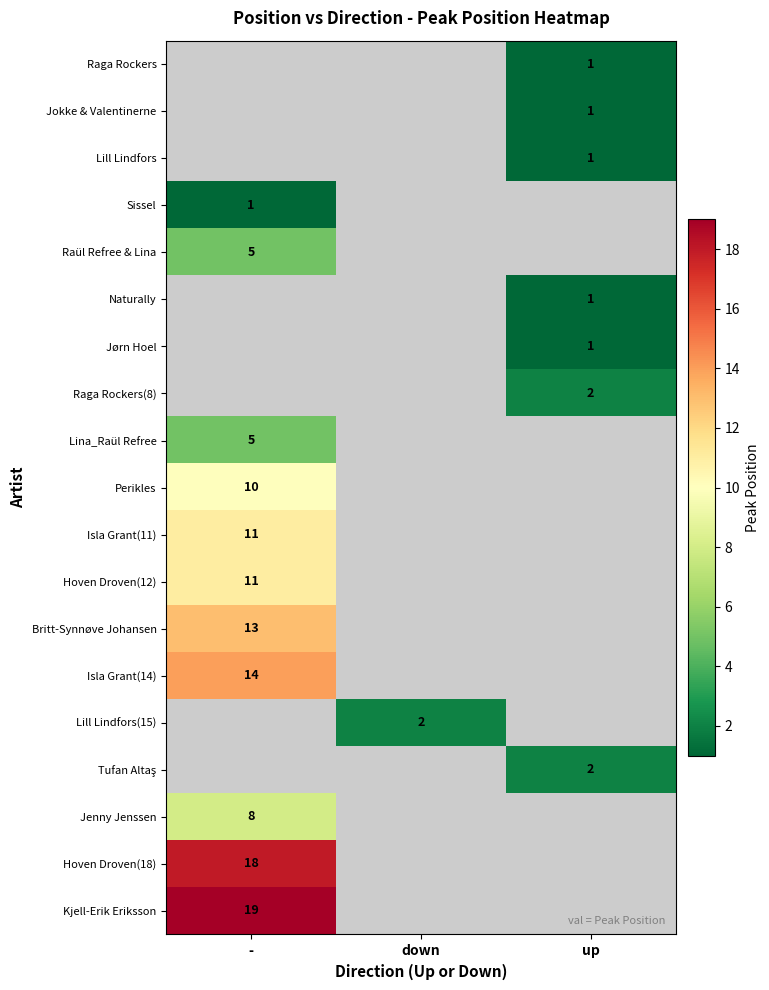

Which label corresponds to the largest value in the chart?

-